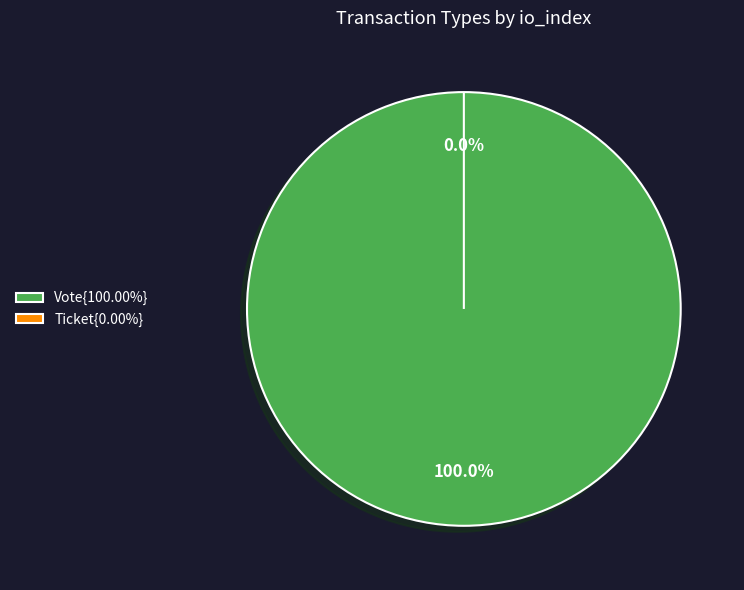

What is the total percentage of Vote and Ticket?

100.0%